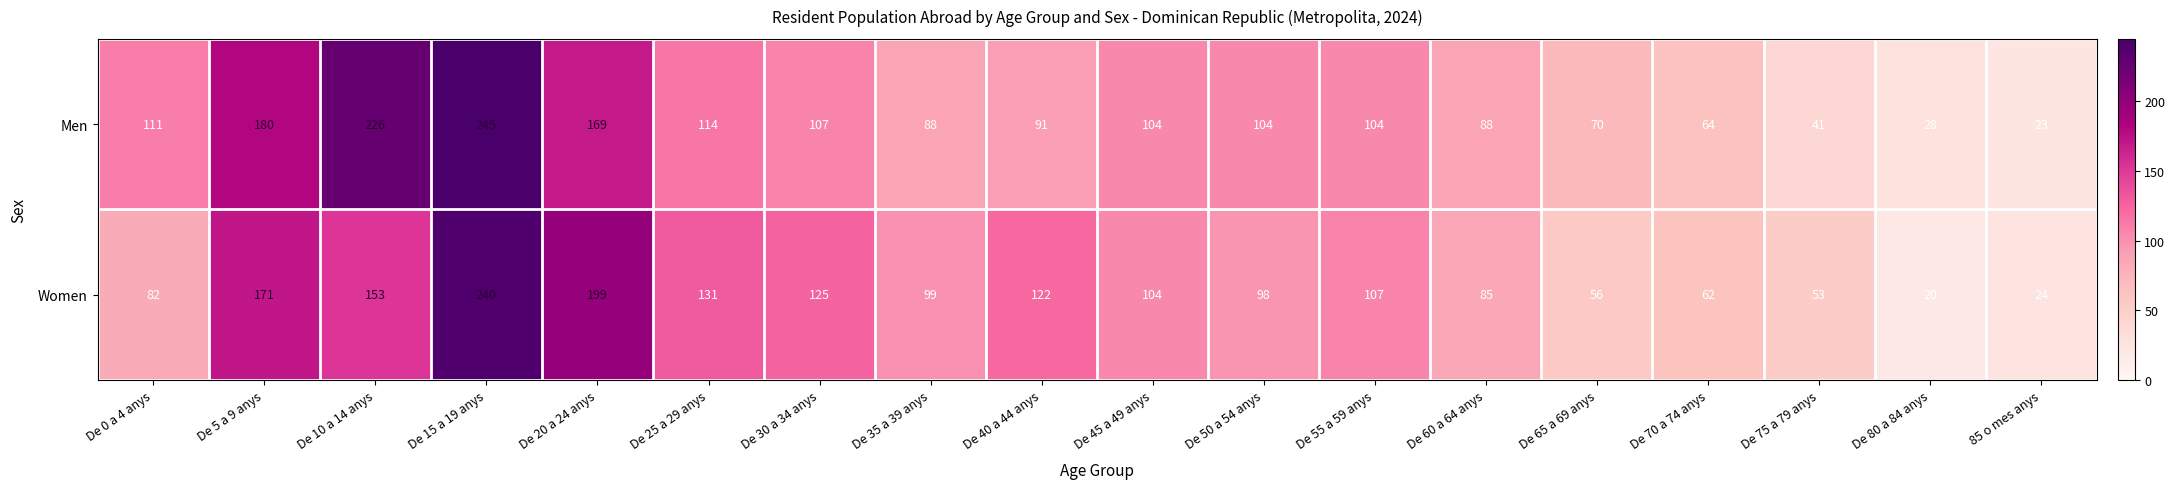

What is the minimum value for Men?

23